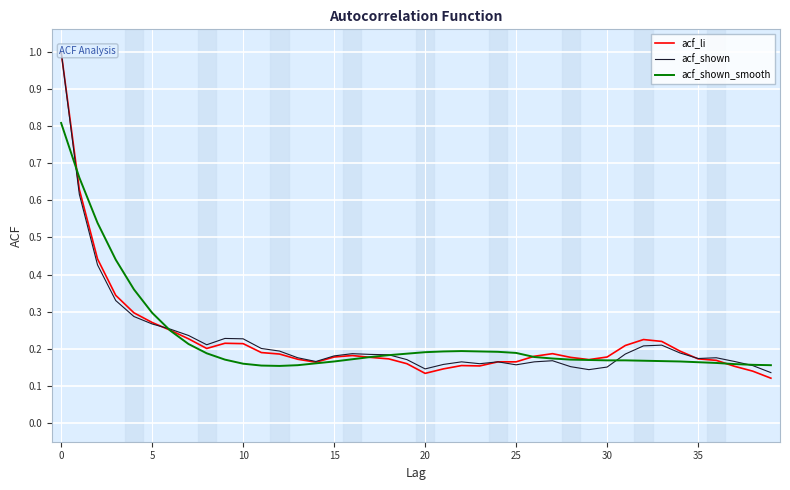

At which label is acf_li closest to 0?

39